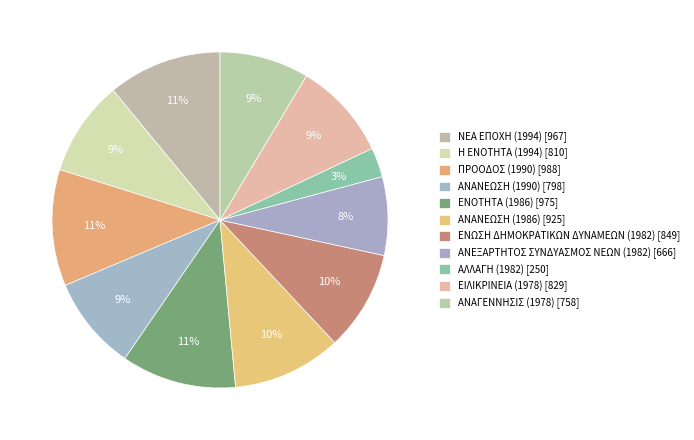

How many segments does this pie chart have?

11